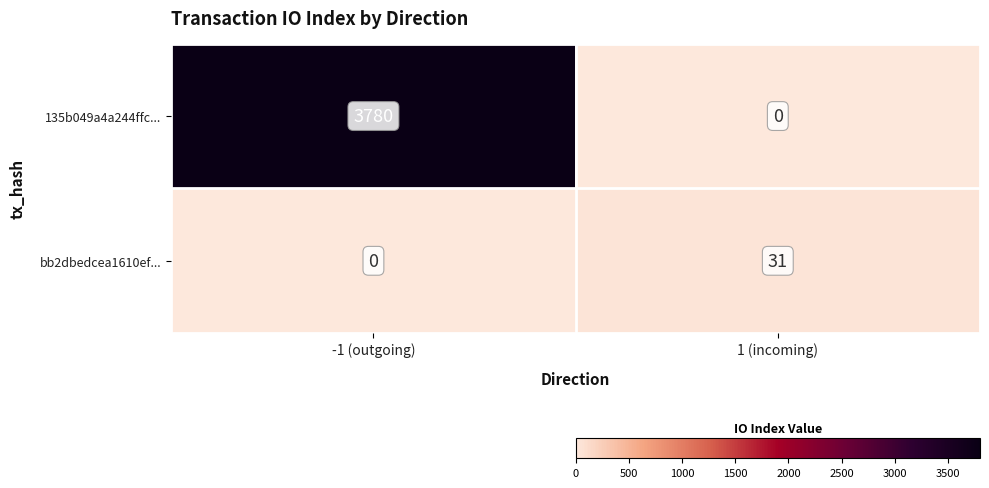

Between -1 (outgoing) and 1 (incoming), which series saw the biggest shift?

135b049a4a244ffc...